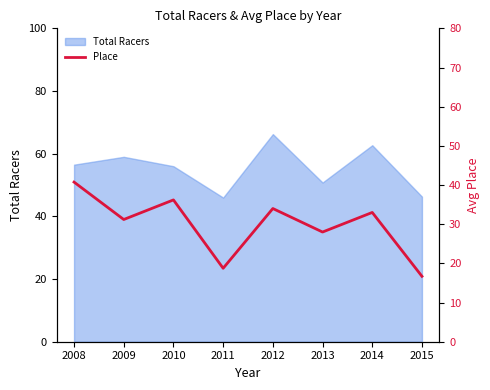

What is the difference between the second highest and second lowest values?

17.5